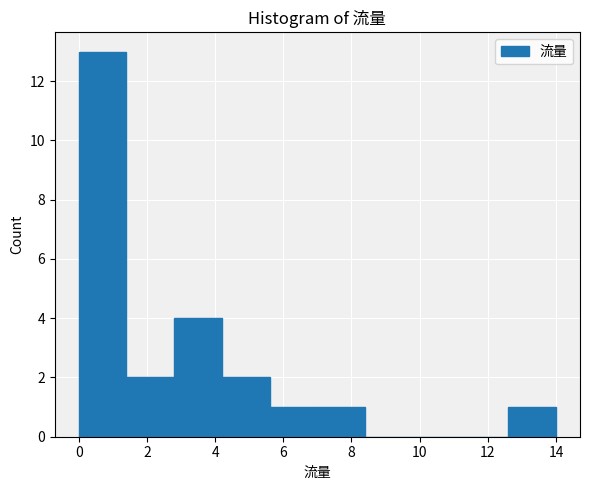

How tall is the bar that spans 7.0 to 8.4 on the x-axis? The values are not printed on the chart, so give them approximately, as read against the axis.

1